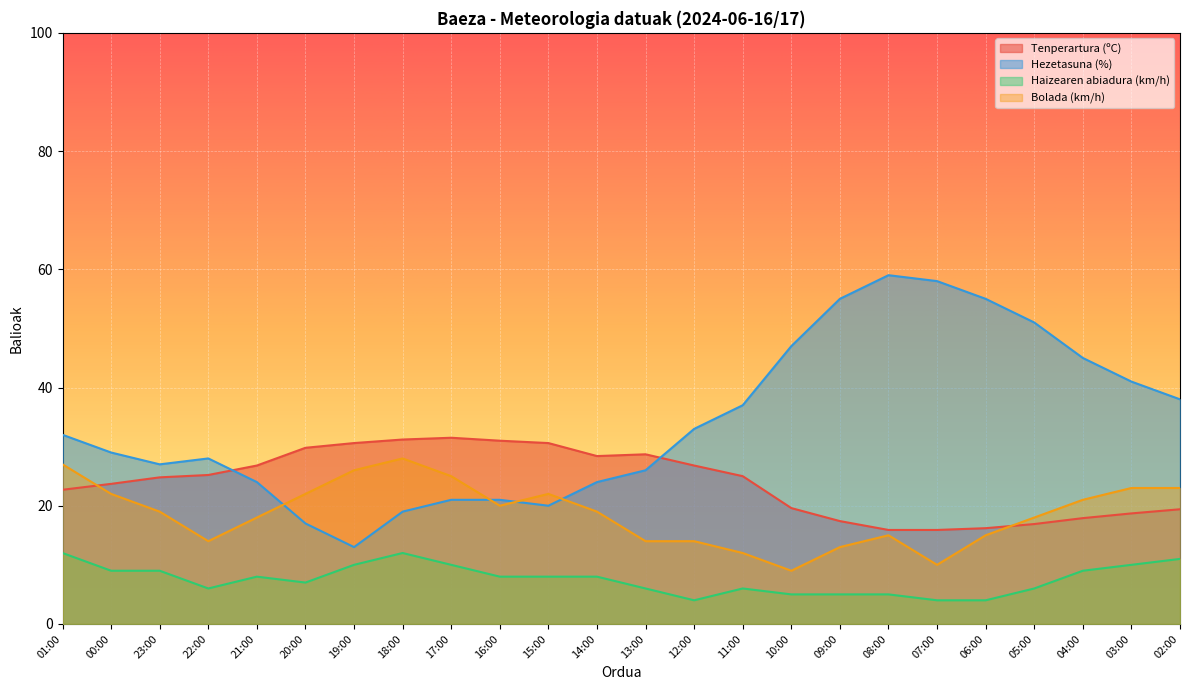

The Hezetasuna (%) series shows 33.0 at 12:00. True or false?

True